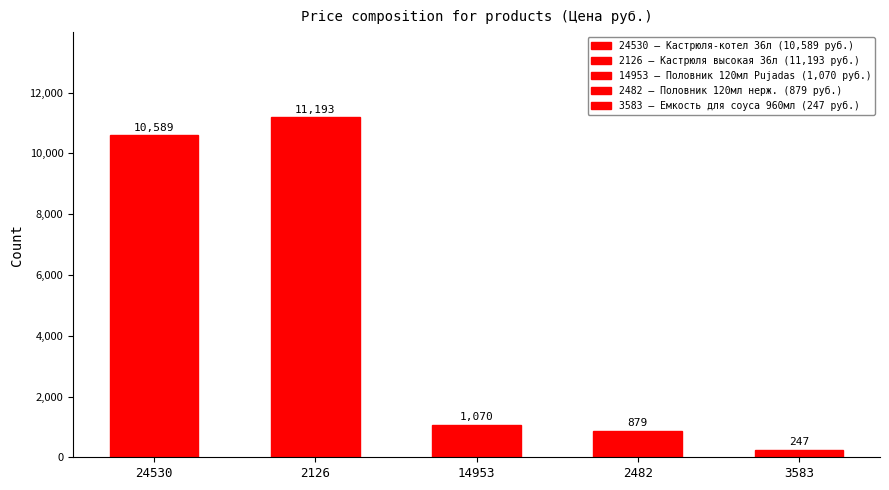

Reading left to right, list all the values displayed in this chart.

10589	11193	1070	879	247